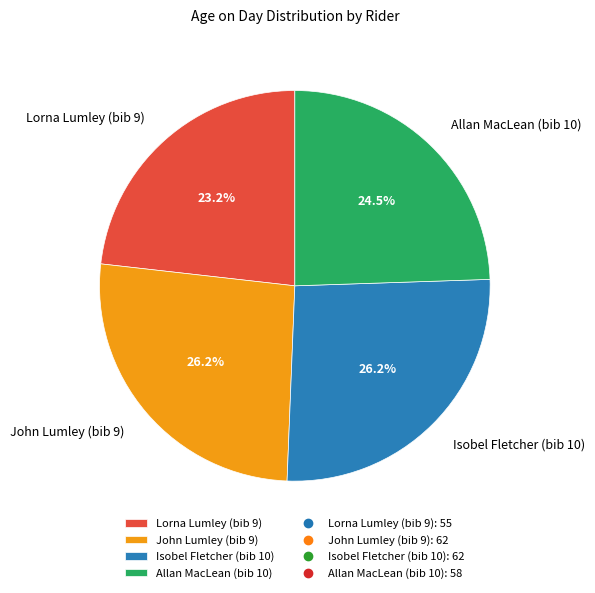

Is Isobel Fletcher (bib 10) the majority of the pie?

No